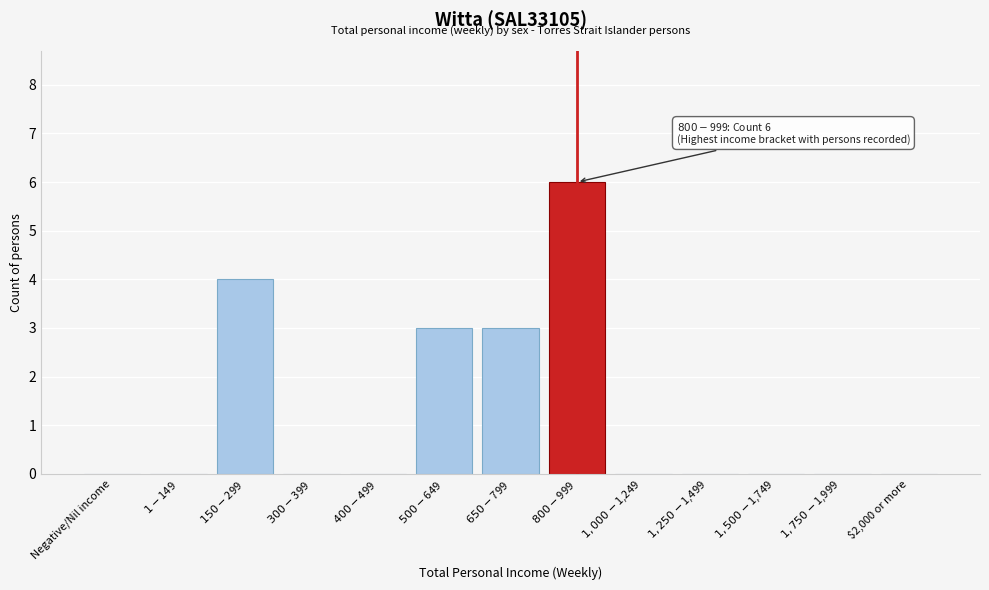

What is the maximum value shown in the chart?

6